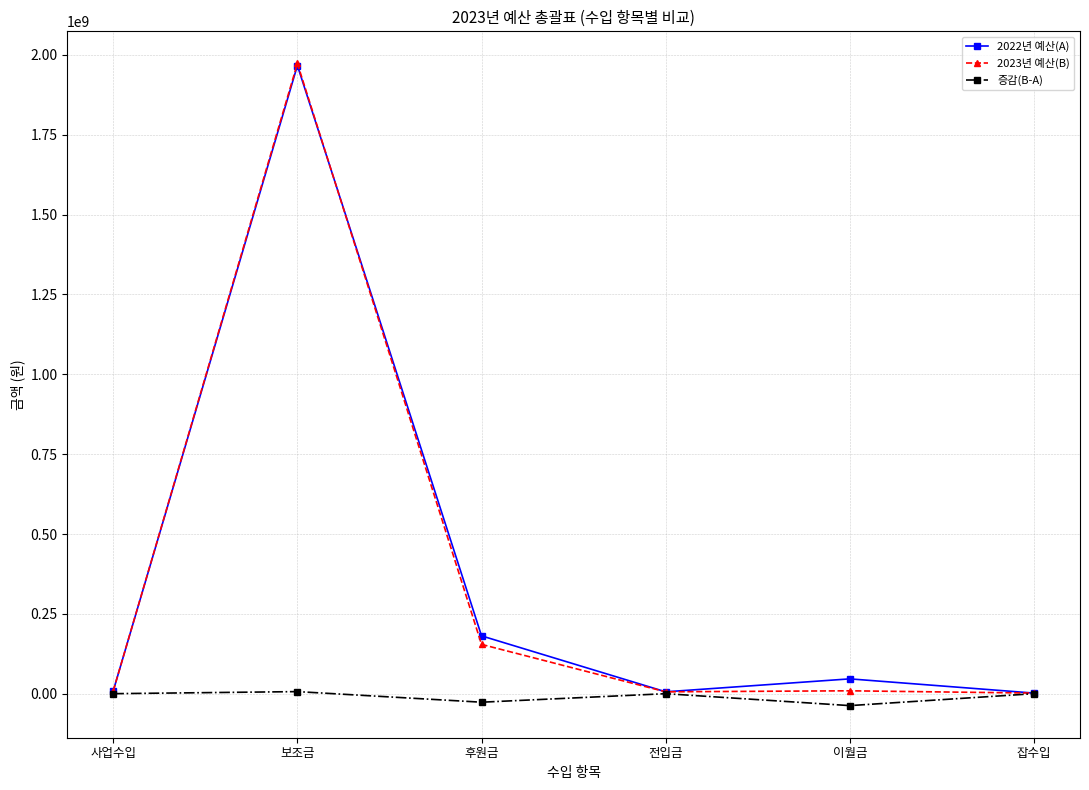

What is the greatest value displayed?

1973505600